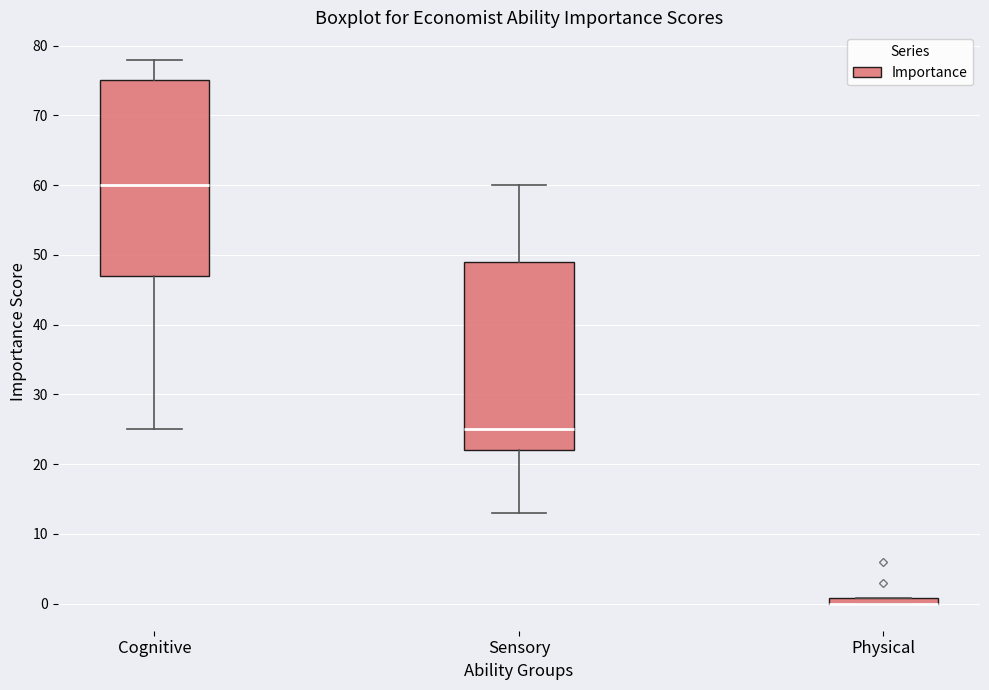

Where does the lower whisker of the box for Cognitive end on the y-axis? The values are not printed on the chart, so give them approximately, as read against the axis.

25